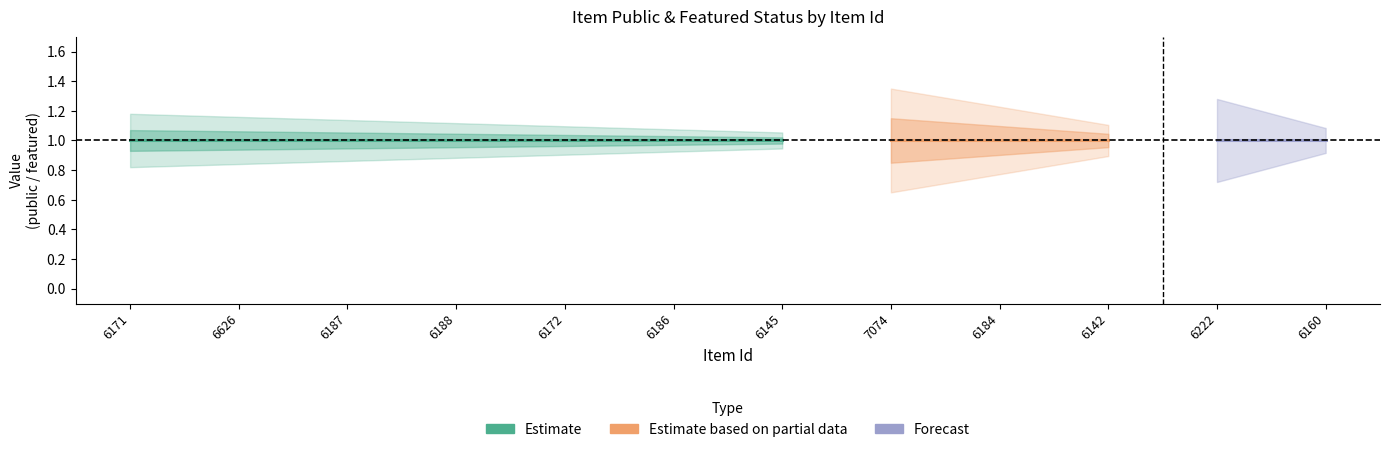

Between 6184 and 6188, which is larger?

6184